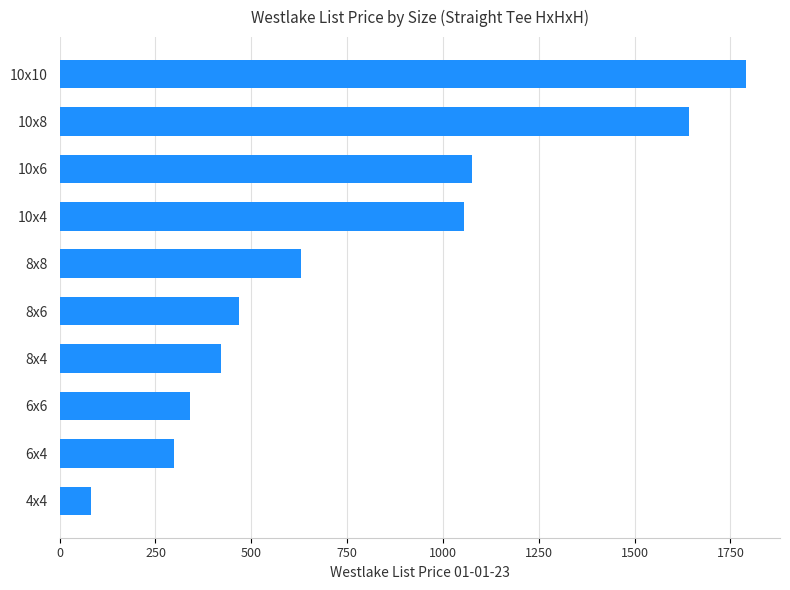

Reading top to bottom, extract all data points from this chart.

10x10=1789.9	10x8=1640.8	10x6=1074.7	10x4=1053.9	8x8=629.7	8x6=468.6	8x4=419.9	6x6=339.4	6x4=299.0	4x4=80.5